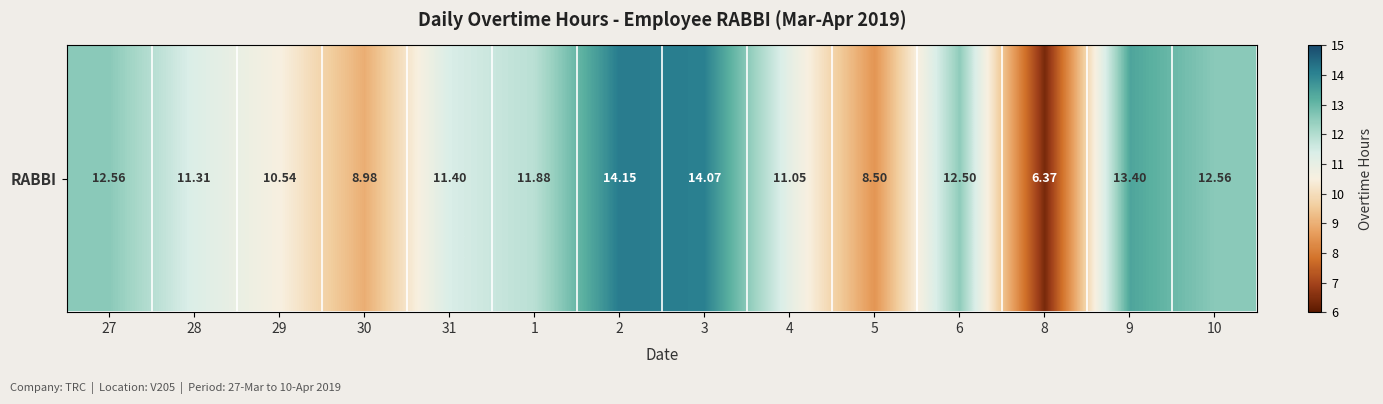

What is the difference between the values at 2 and 30?

5.2